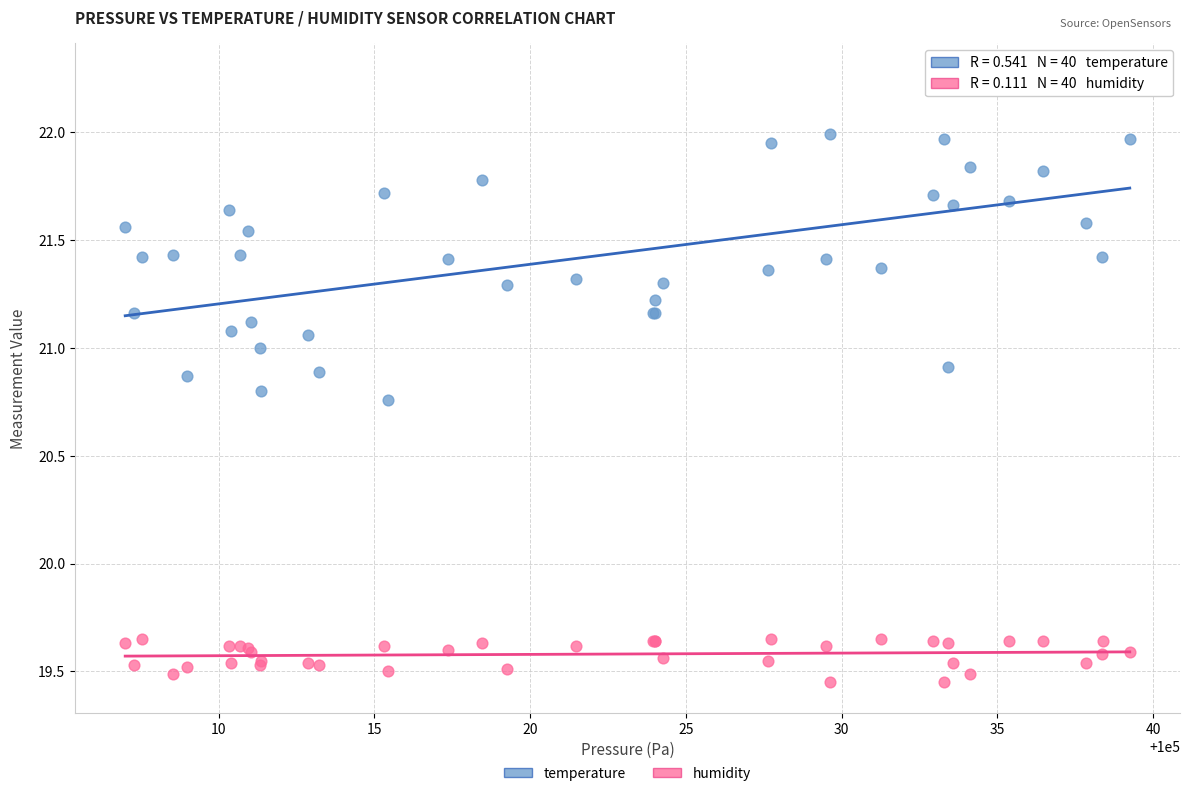

Which series has the widest spread of Y values?

temperature